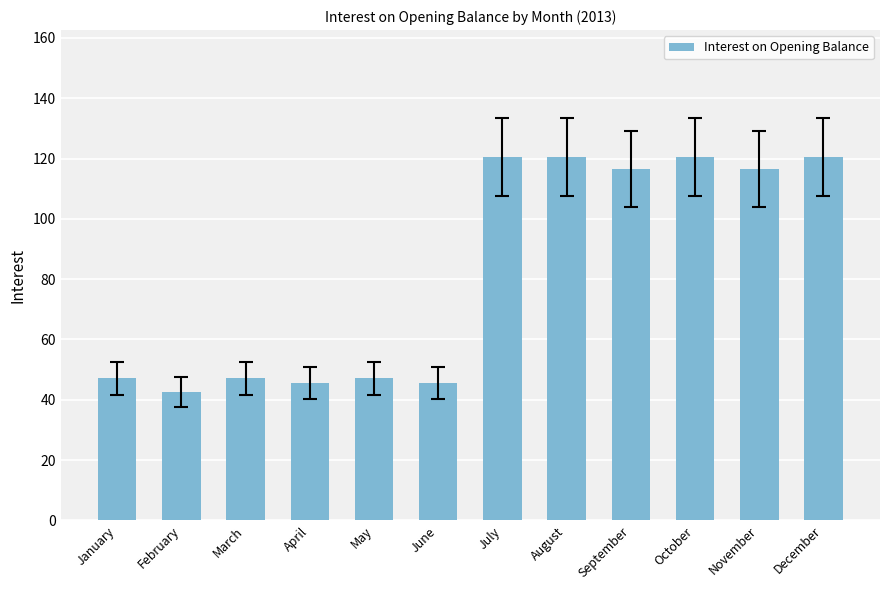

Read the value at July.

120.4